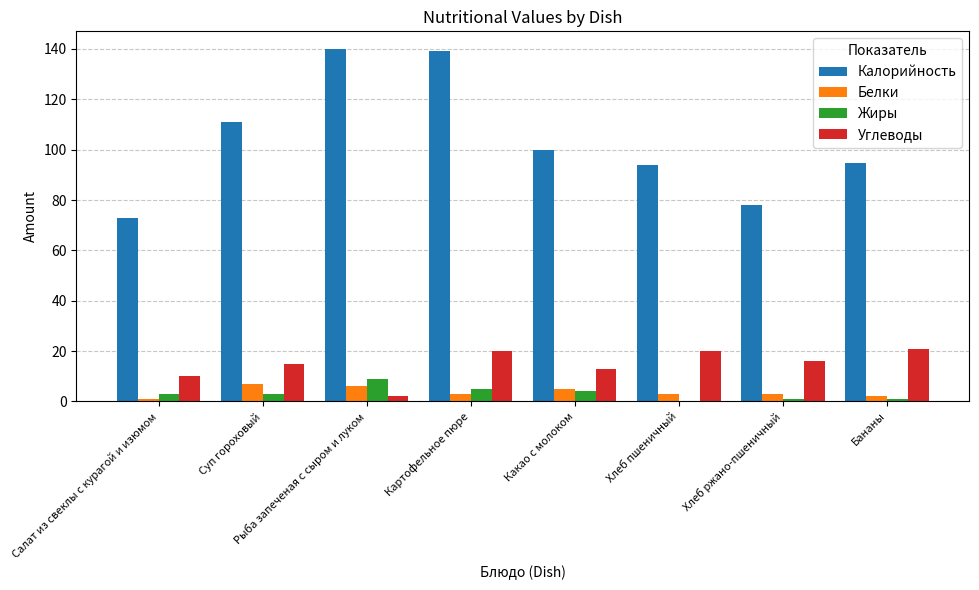

How many categories are shown in the chart?

8